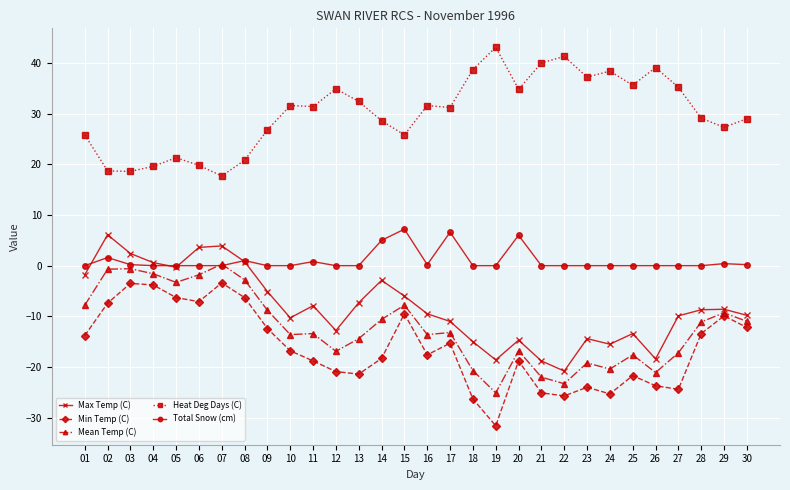

List the series in order of their peak value, highest first.

Heat Deg Days (C), Total Snow (cm), Max Temp (C), Mean Temp (C), Min Temp (C)